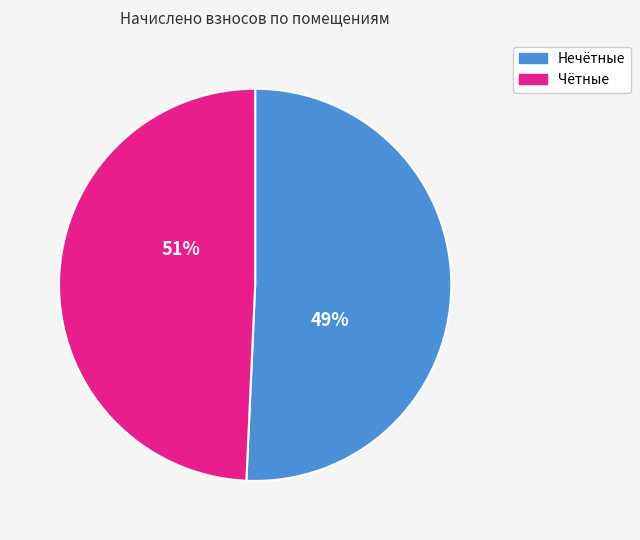

Is it true that 2 is 22% of the pie?

False